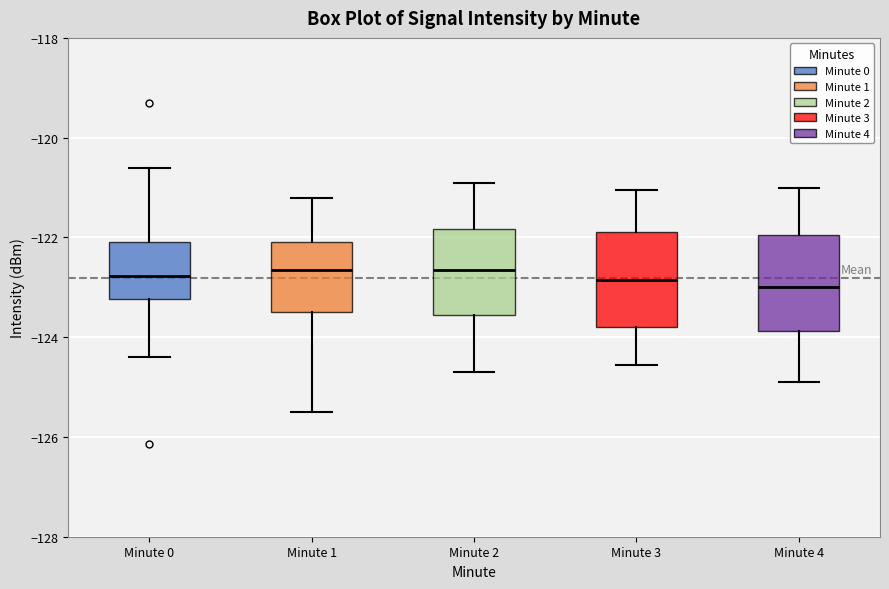

Reading left to right, transcribe this box plot: for each box, give where its median line is, the range the box spans, and where its two whiskers end, as read against the y-axis. The values are not printed on the chart, so give them approximately, as read against the axis.

Minute 0: median -122.8, box -123.2 to -122.0, whiskers -124.4 to -120.6
Minute 1: median -122.6, box -123.4 to -122.2, whiskers -125.4 to -121.2
Minute 2: median -122.6, box -123.6 to -121.8, whiskers -124.6 to -120.8
Minute 3: median -122.8, box -123.8 to -121.8, whiskers -124.6 to -121.0
Minute 4: median -123.0, box -123.8 to -122.0, whiskers -124.8 to -121.0